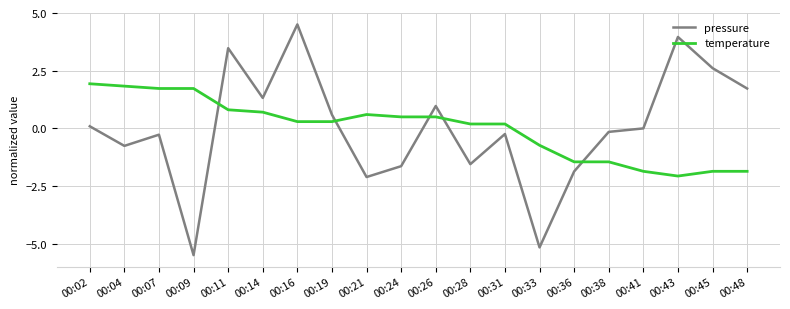

What is the highest value of the temperature series?

1.9